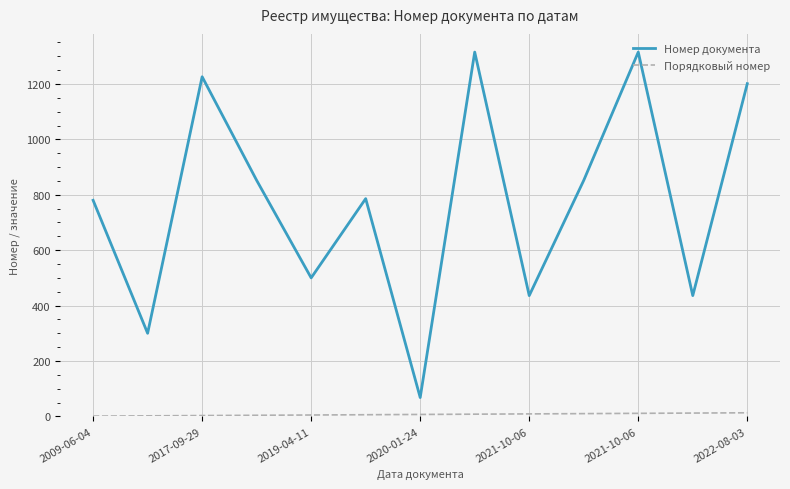

Which series has the largest total across all categories?

Номер документа